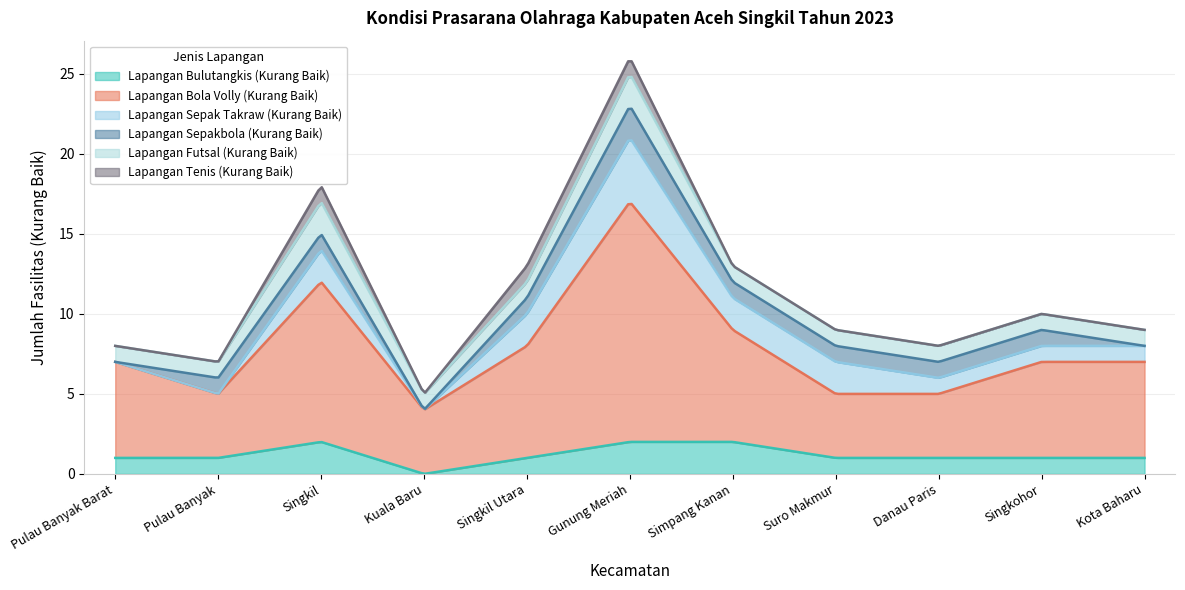

True or false: Lapangan Futsal (Kurang Baik) and Lapangan Sepakbola (Kurang Baik) intersect in this chart.

False